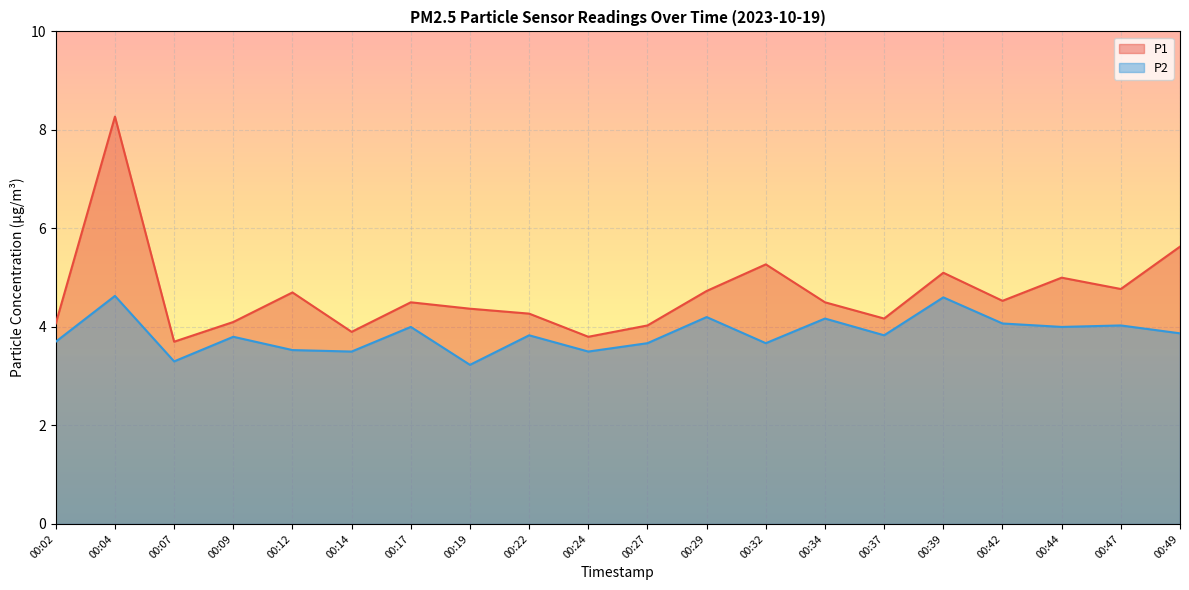

In P2, how many points are lower than both neighbors (excluding endpoints)?

7